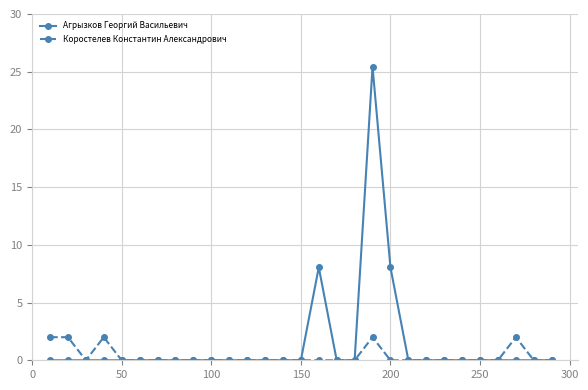

Rank the series by their maximum value, from highest to lowest.

Агрызков Георгий Васильевич, Коростелев Константин Александрович